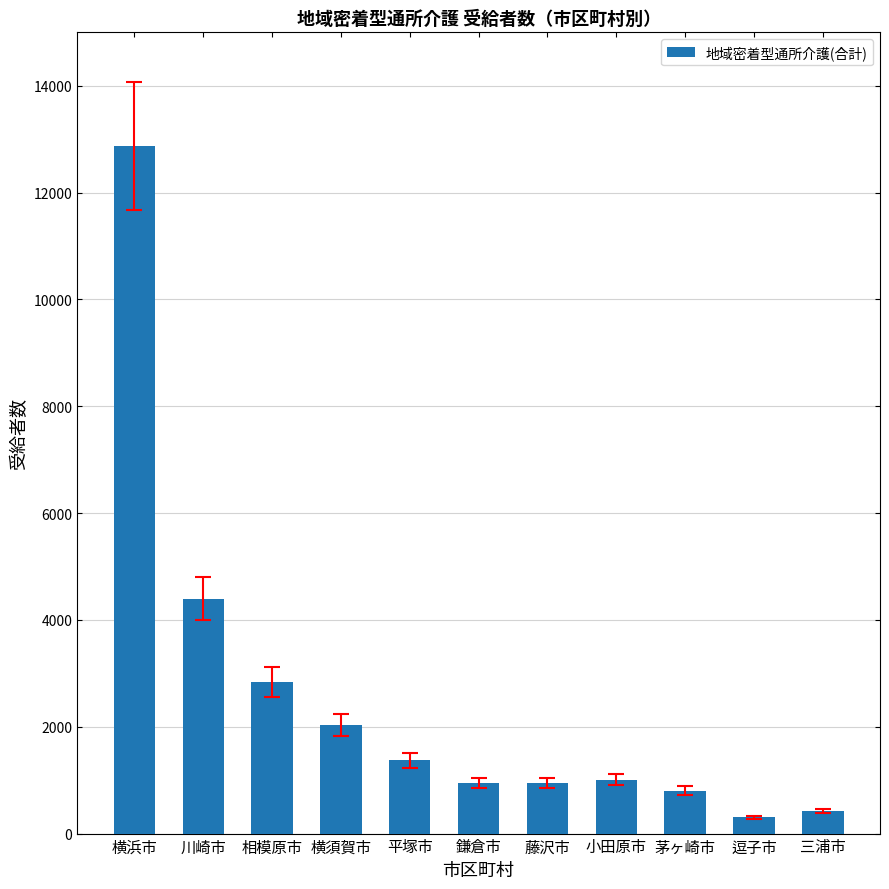

Where is the data nearest to the value 6585?

川崎市